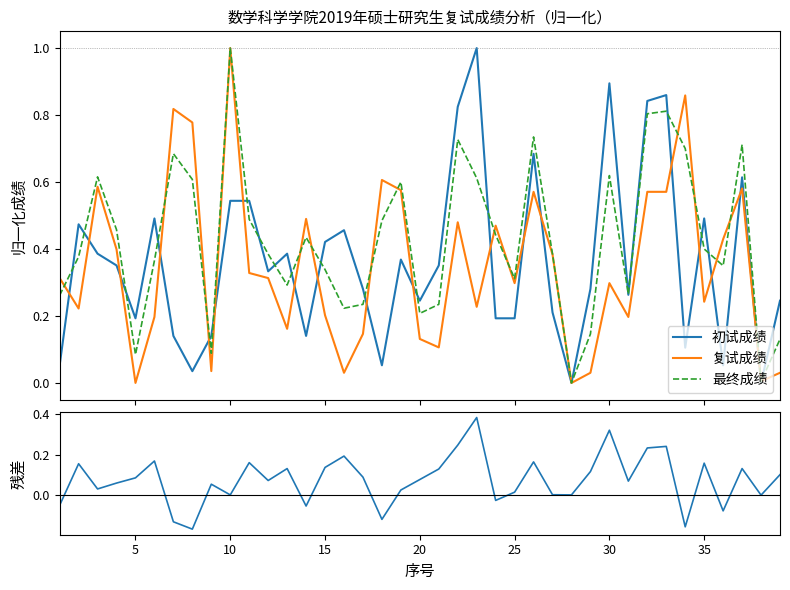

In 初试成绩, how many points are lower than both neighbors (excluding endpoints)?

11